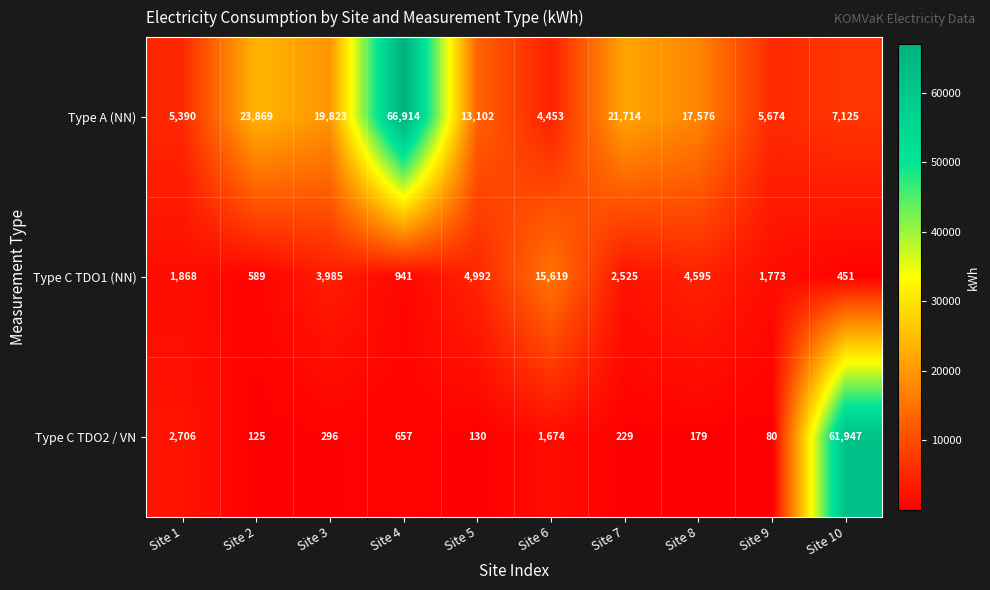

Which series has the widest spread of values?

Type A (NN)